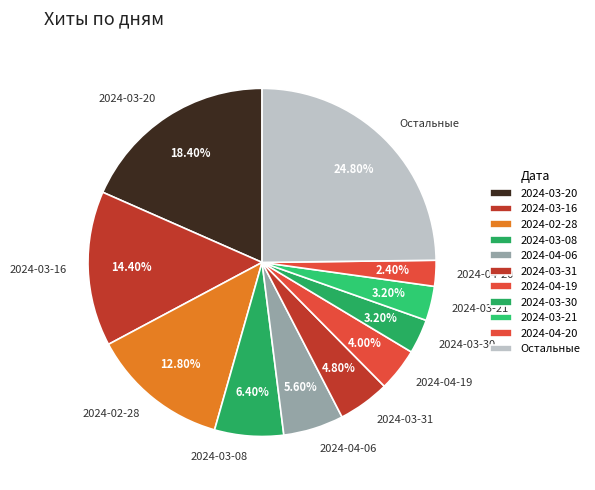

What is the total percentage of 2024-04-06 and 2024-03-31?

10.4%